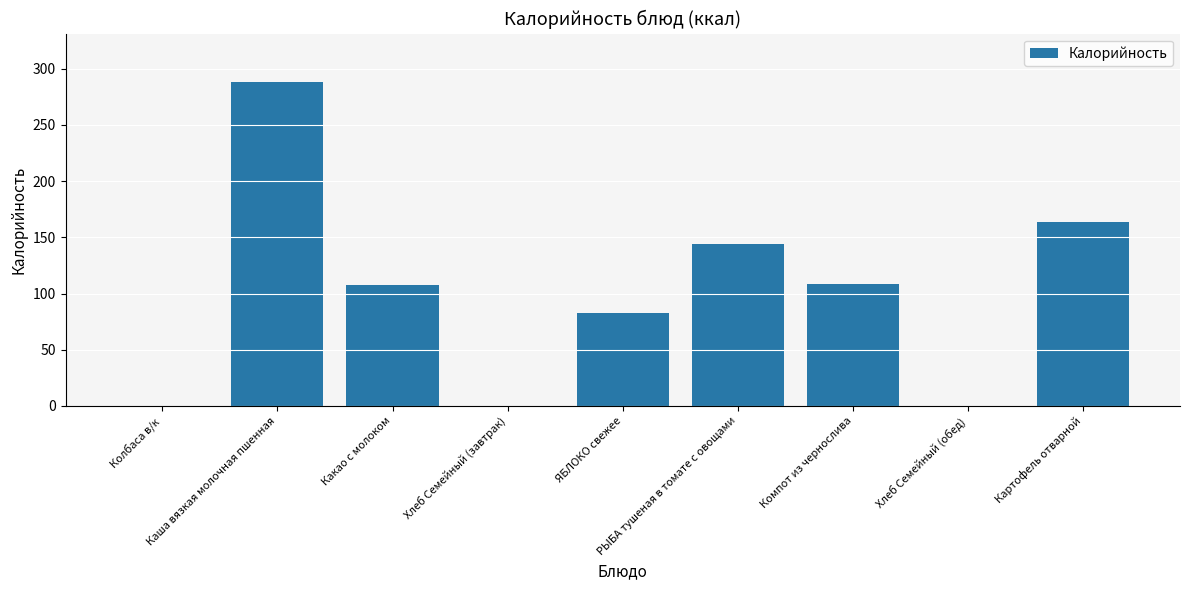

How many series are shown in this chart?

1